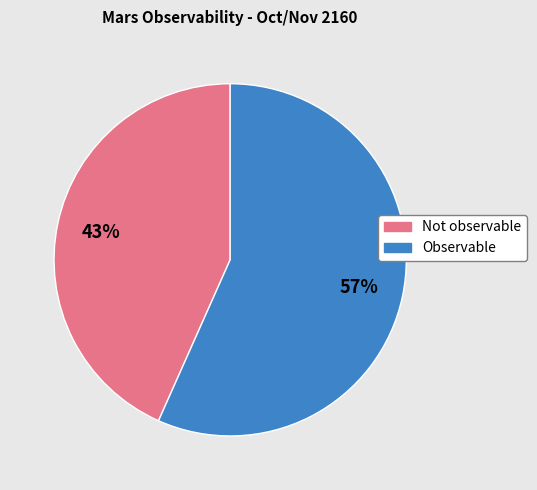

How many slices are in this pie chart?

2